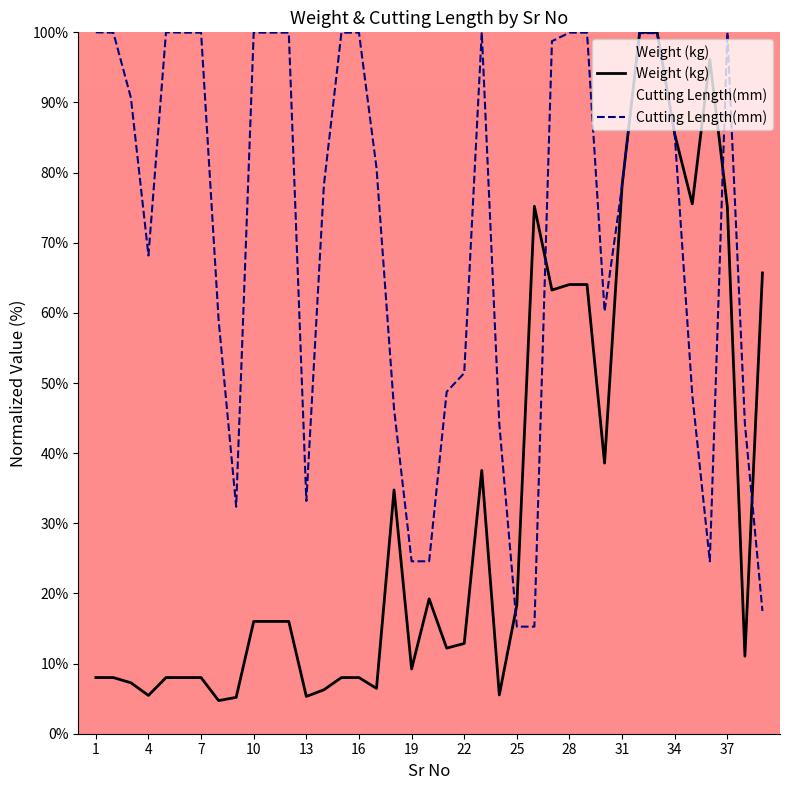

Which series has the largest total across all categories?

Cutting Length(mm)